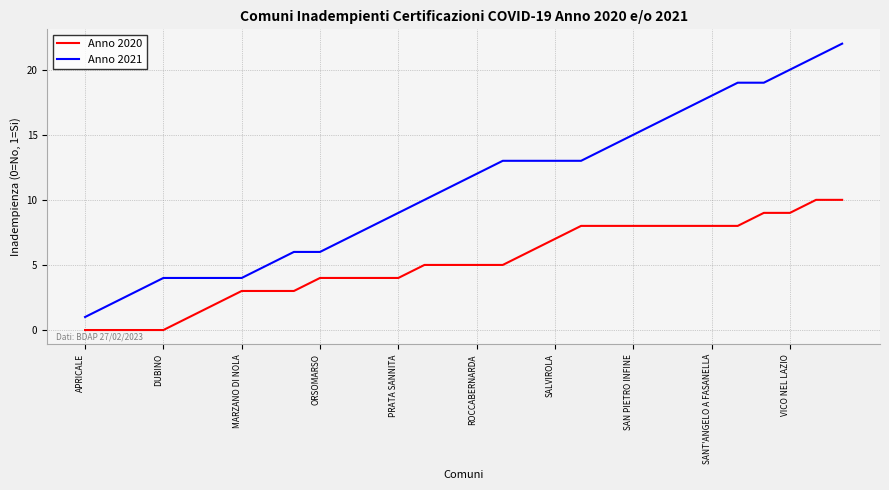

What is the difference between the maximum and minimum values in the Anno 2020 series?

10